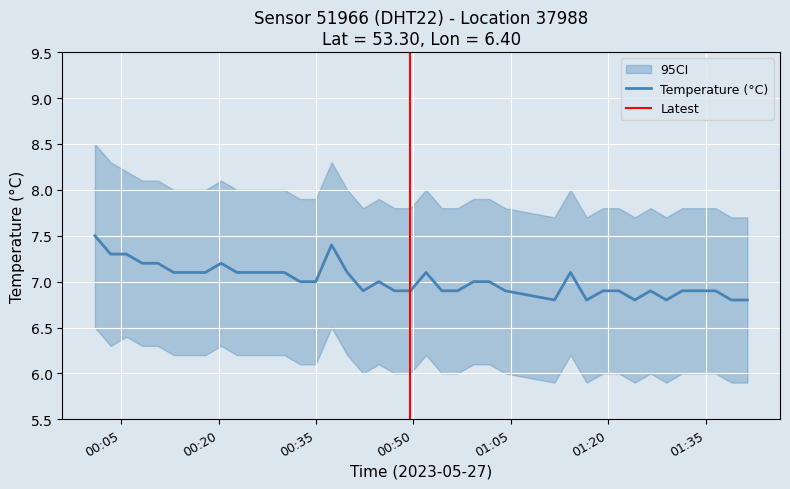

What is the change in value from 2023-05-27T00:27:41 to 2023-05-27T01:38:58?

-0.3